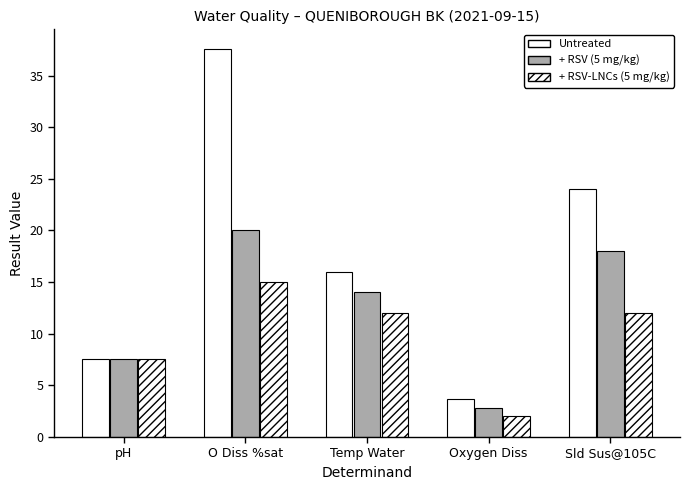

Reading left to right, what are all the values shown in this chart?

Untreated: 7.6	37.6	16.0	3.7	24.0
+ RSV (5 mg/kg): 7.6	20.0	14.0	2.8	18.0
+ RSV-LNCs (5 mg/kg): 7.6	15.0	12.0	2.0	12.0